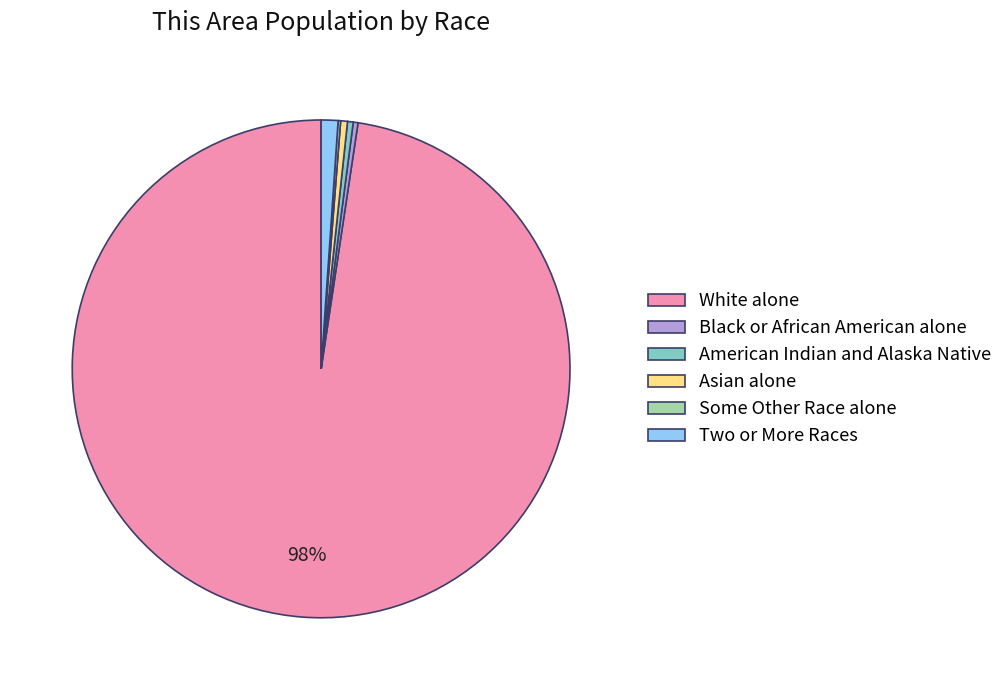

True or false: American Indian and Alaska Native accounts for 0% of the total.

True